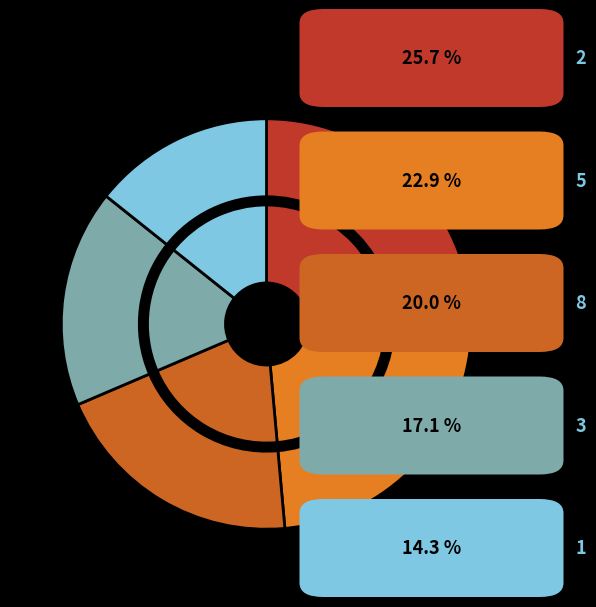

Is there any slice that represents more than half of the pie?

No